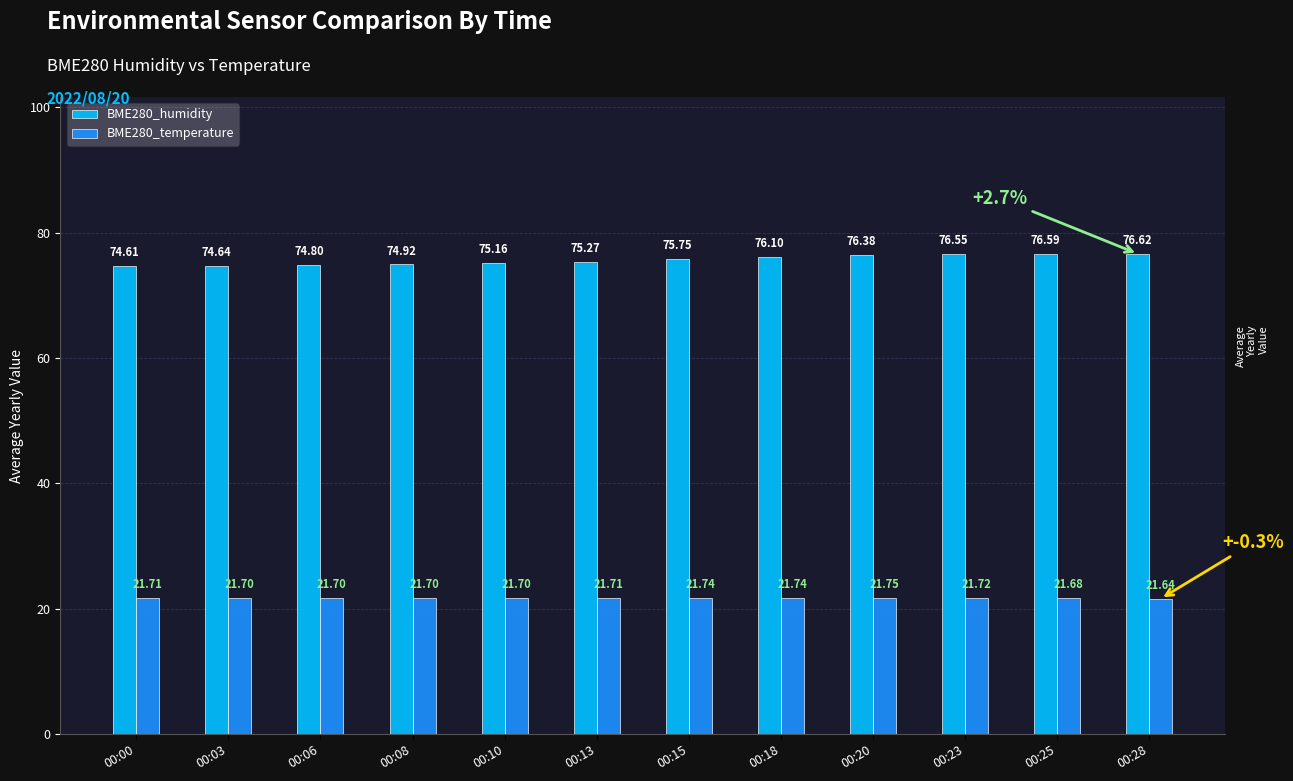

Between 00:00 and 00:06, which series saw the biggest shift?

BME280_humidity